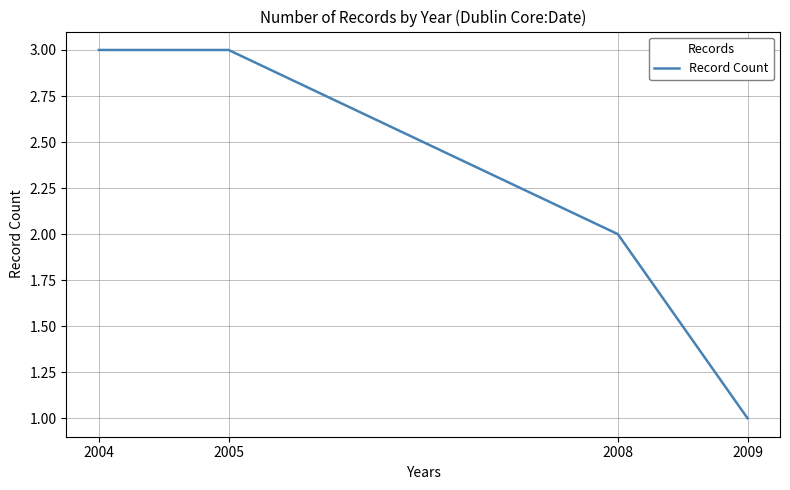

How many values are below 3?

2